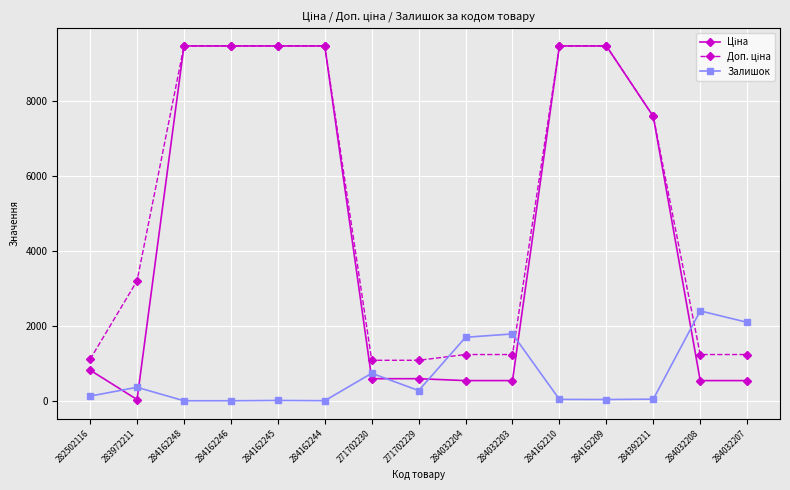

How many lines are shown in the chart?

3